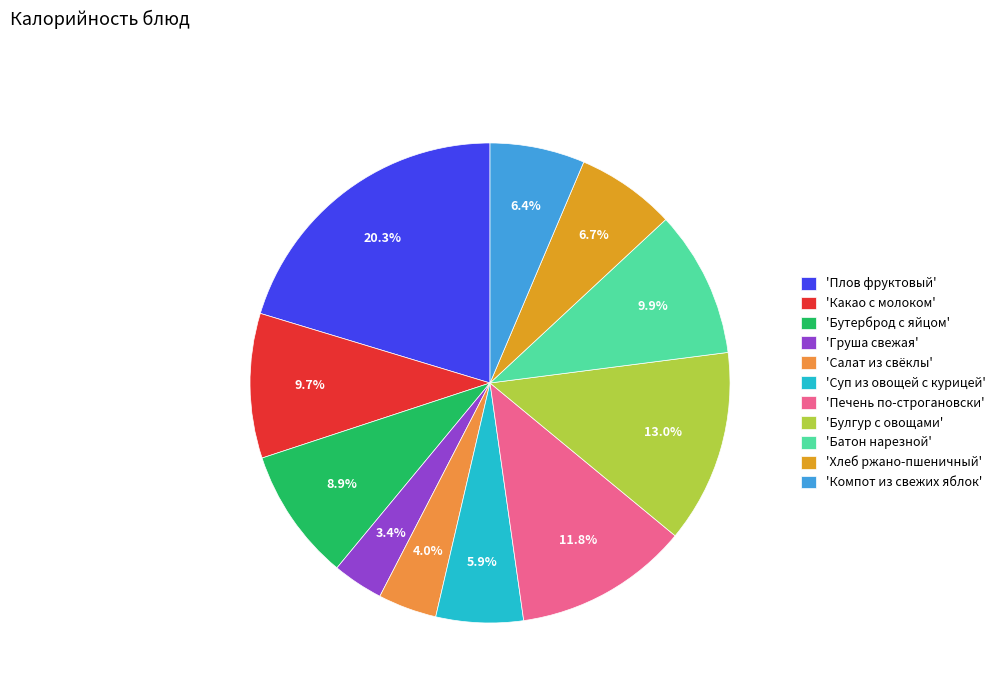

How many segments does this pie chart have?

11